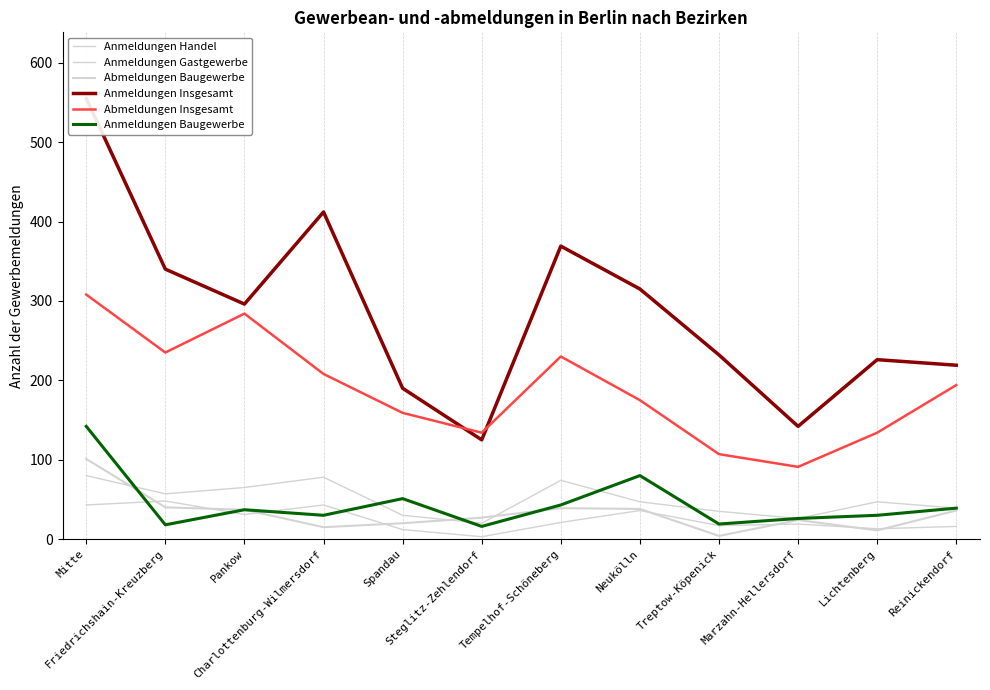

At which label is Anmeldungen Baugewerbe closest to 79?

Neukölln